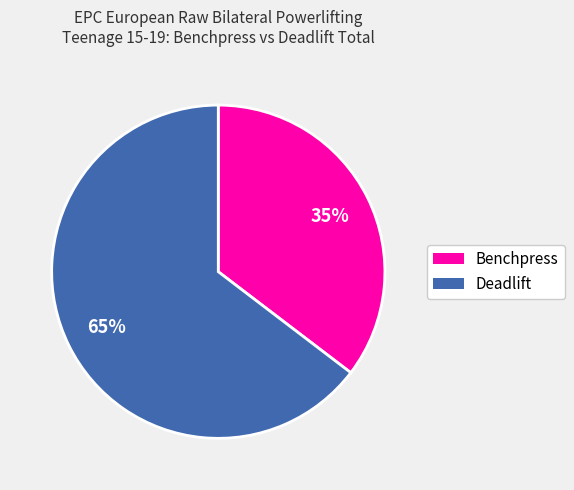

Rank the categories by value from highest to lowest.

Deadlift, Benchpress